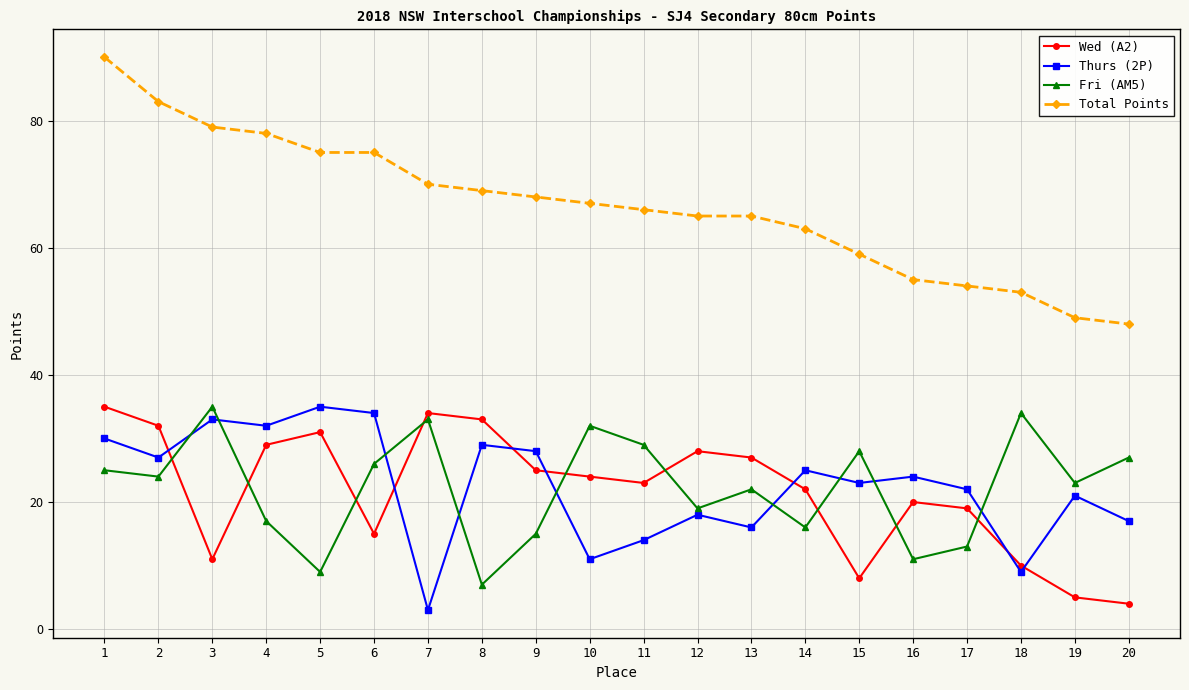

What is the difference between the highest and lowest values at 15?

51